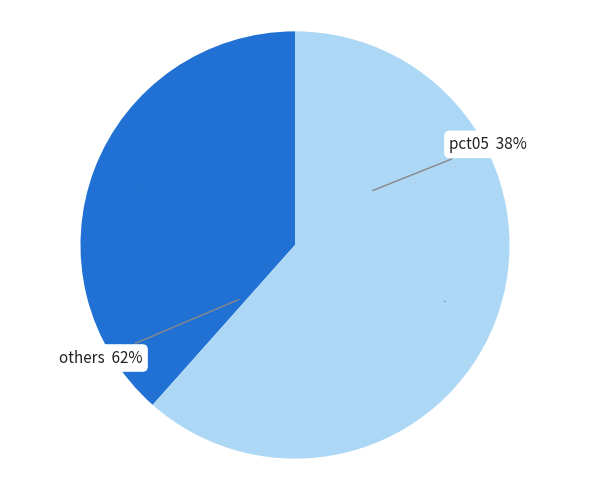

True or false: pct05 accounts for 28% of the total.

False